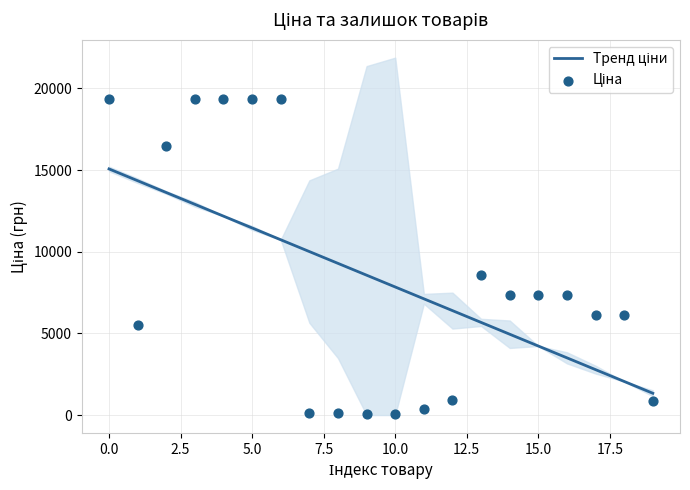

Is the value of Ціна at 15.0 greater than the value of Тренд ціни at 2.5?

No